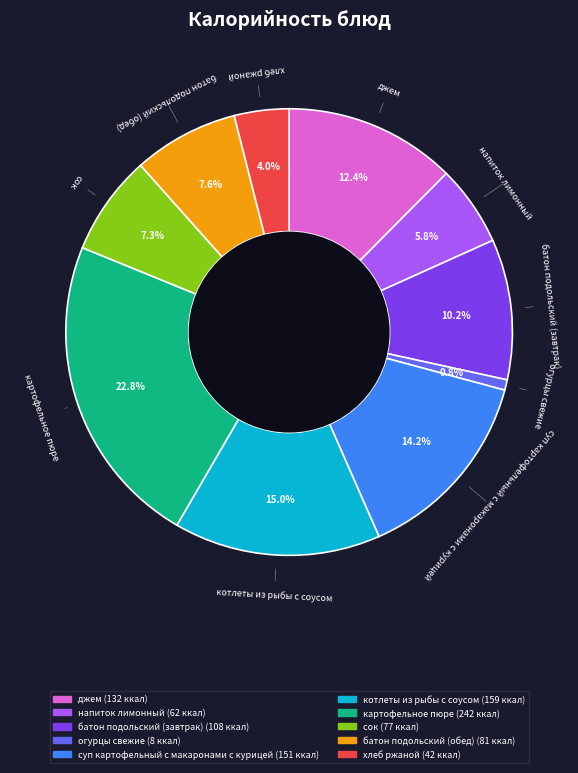

Which category has the smallest portion of the pie?

огурцы свежие